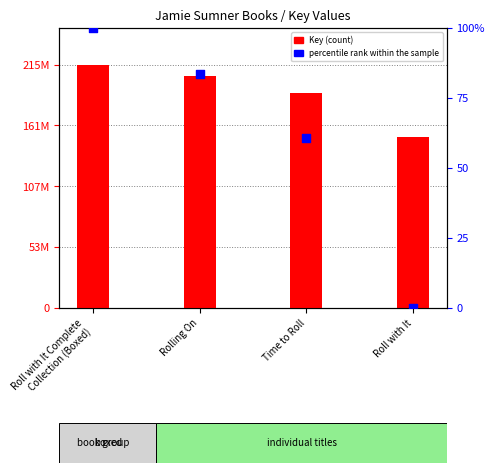

What are all the series names shown in the legend?

Key (count), percentile rank within the sample